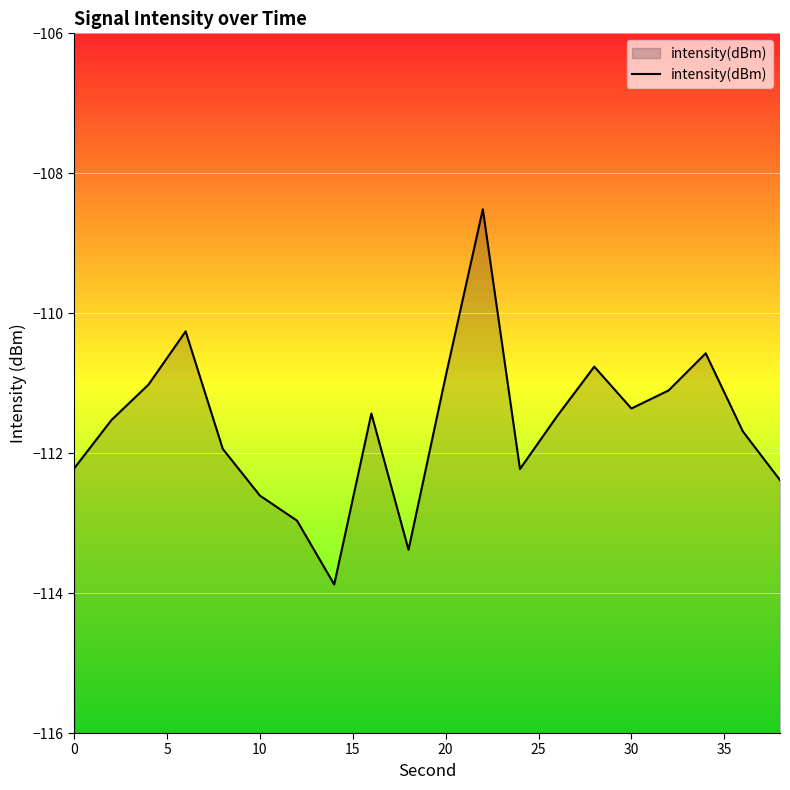

What is the smallest value displayed?

-113.9